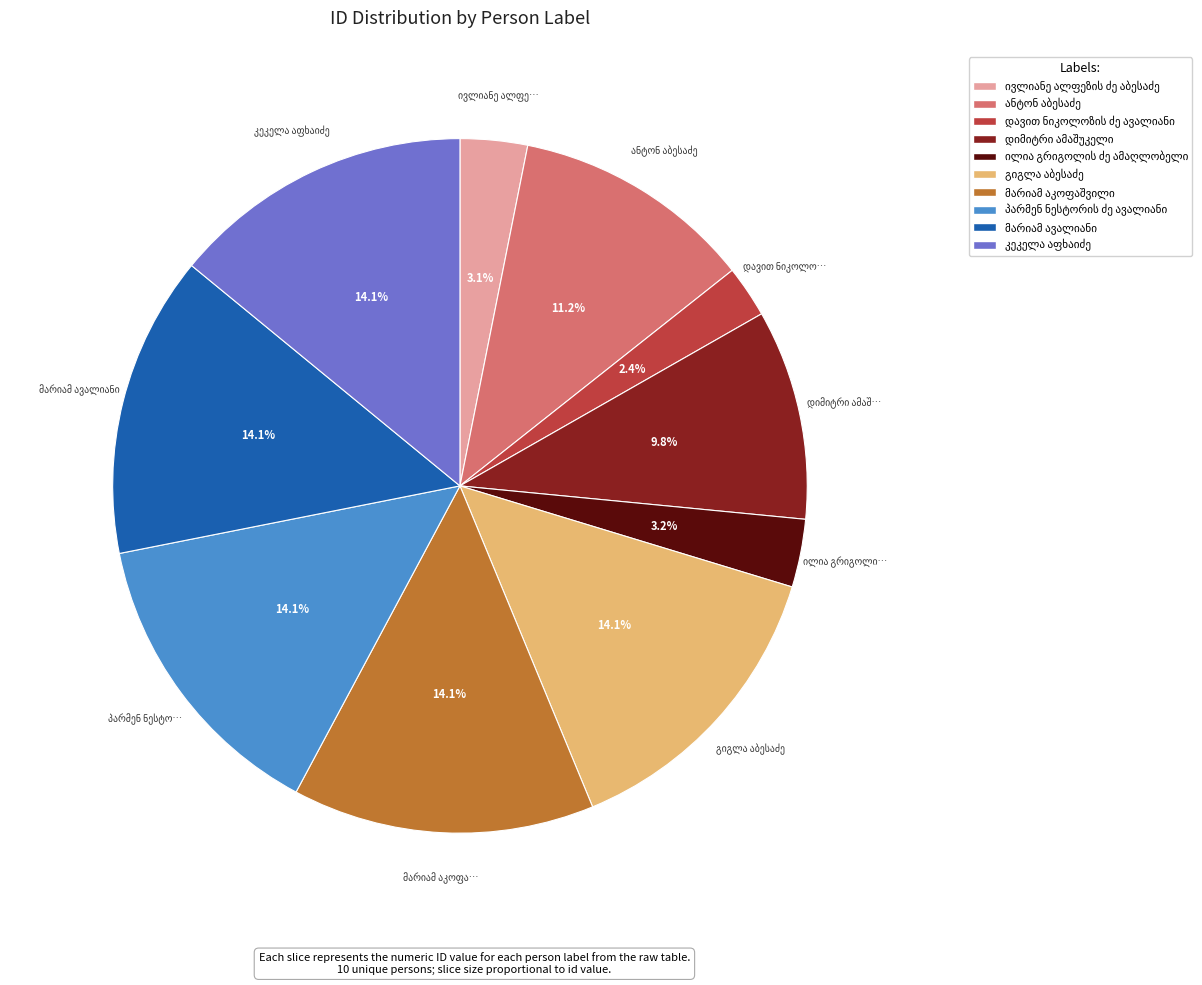

To the nearest percent, what is the average slice percentage?

10%